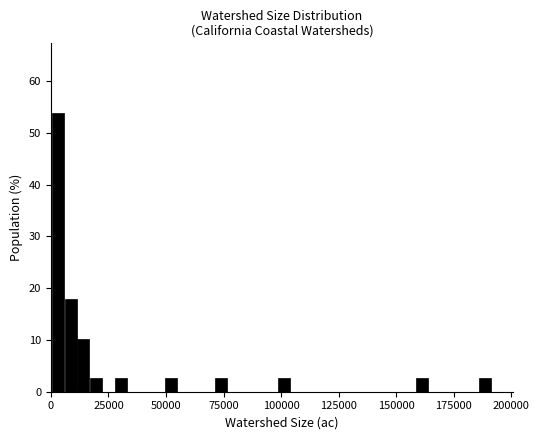

Around what value on the x-axis is the tallest bar? Give the approximate position of its centre, as read against the axis.

5000